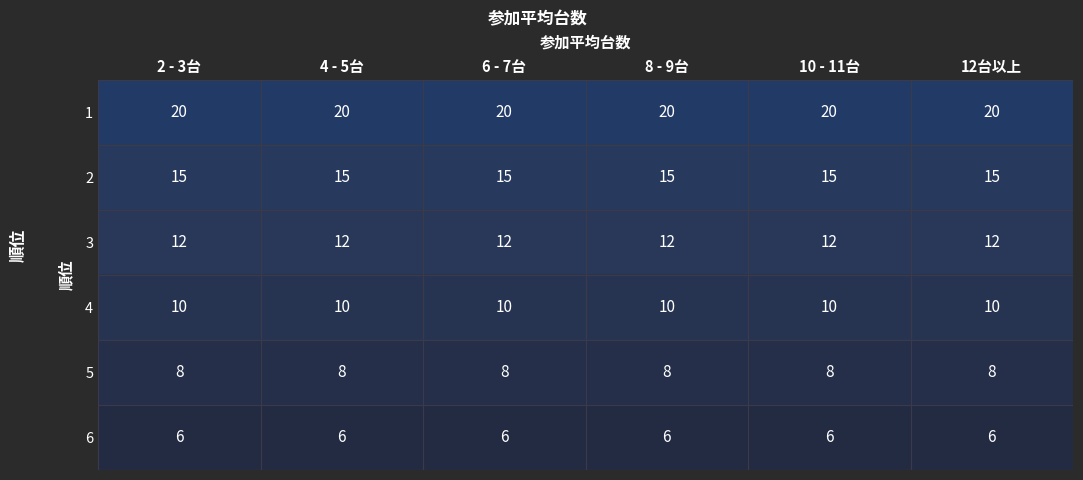

Count the number of data series in this chart.

6